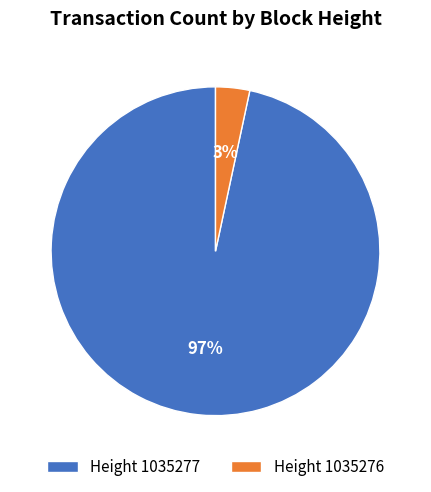

To the nearest percent, what is the average slice percentage?

50%